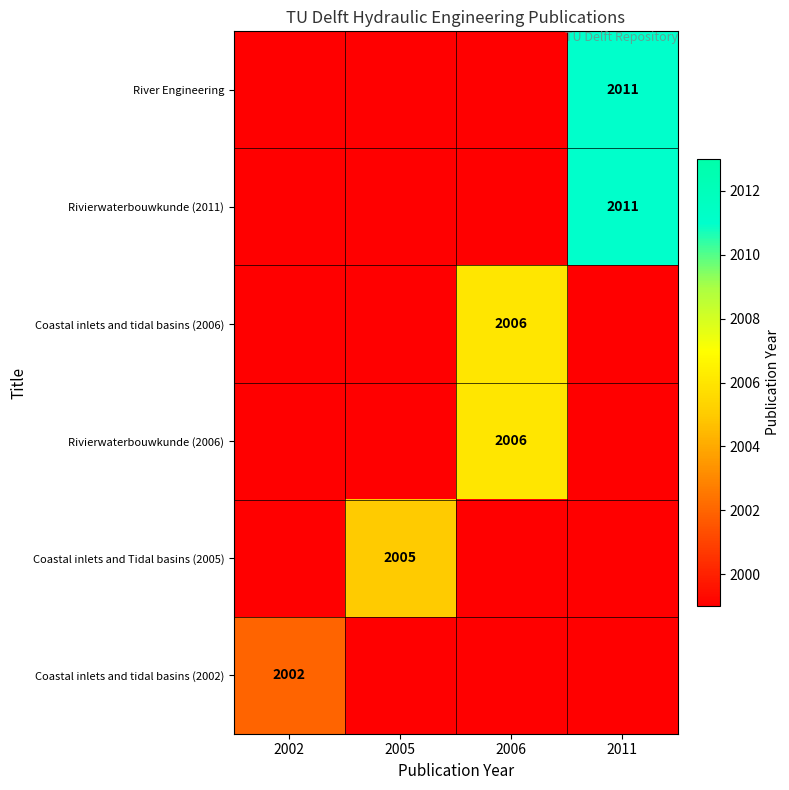

How many series are shown in this chart?

6